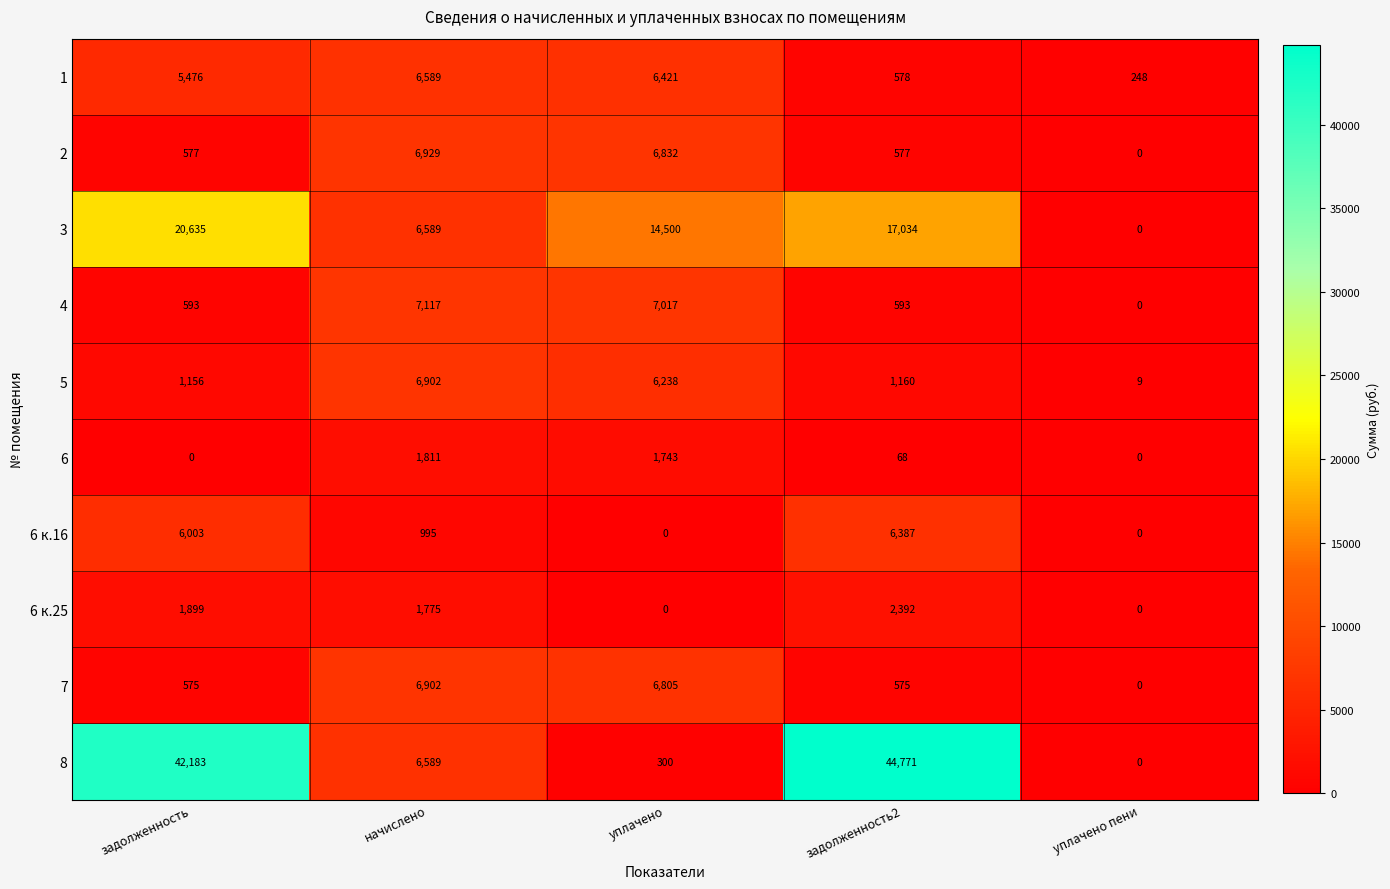

Which series changed the most between задолженность and уплачено пени?

8